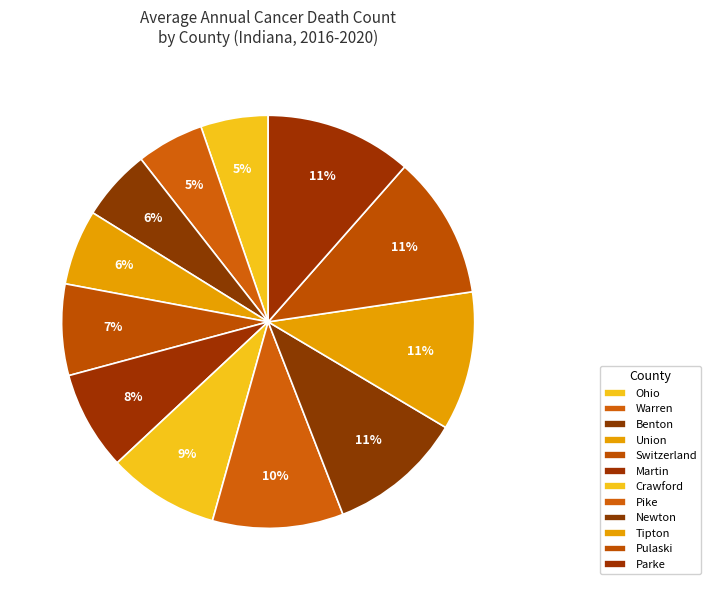

Rank the categories by value from lowest to highest.

Ohio County, Warren County, Benton County, Union County, Switzerland County, Martin County, Crawford County, Pike County, Newton County, Tipton County, Pulaski County, Parke County